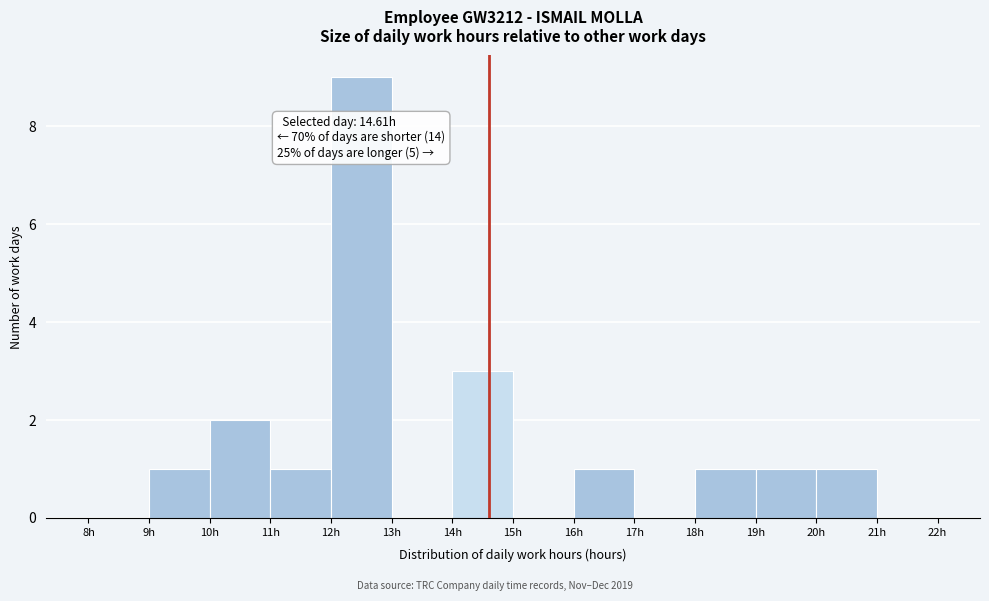

Which range on the x-axis has the tallest bar?

12 to 13